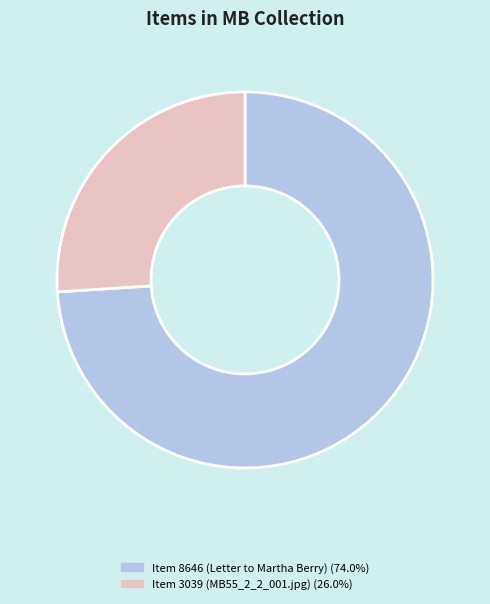

Rank the categories by value from lowest to highest.

Item 3039 (MB55_2_2_001.jpg), Item 8646 (Letter to Martha Berry)